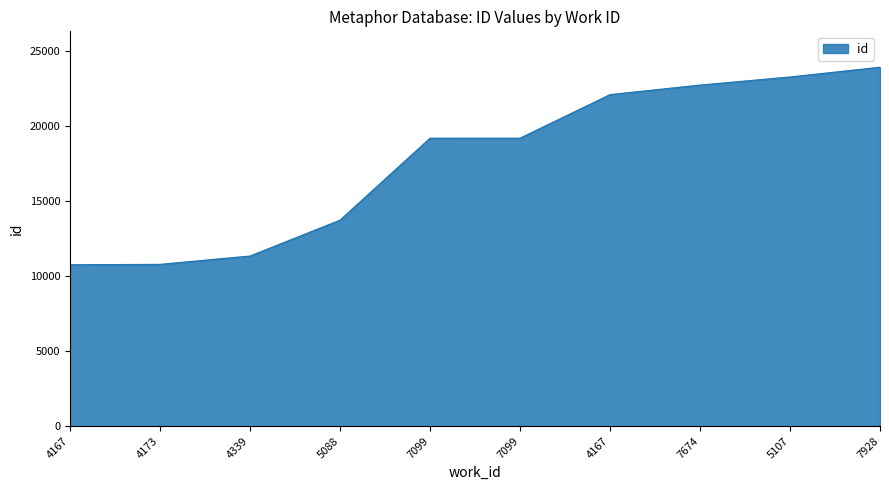

What is the greatest value displayed?

23933